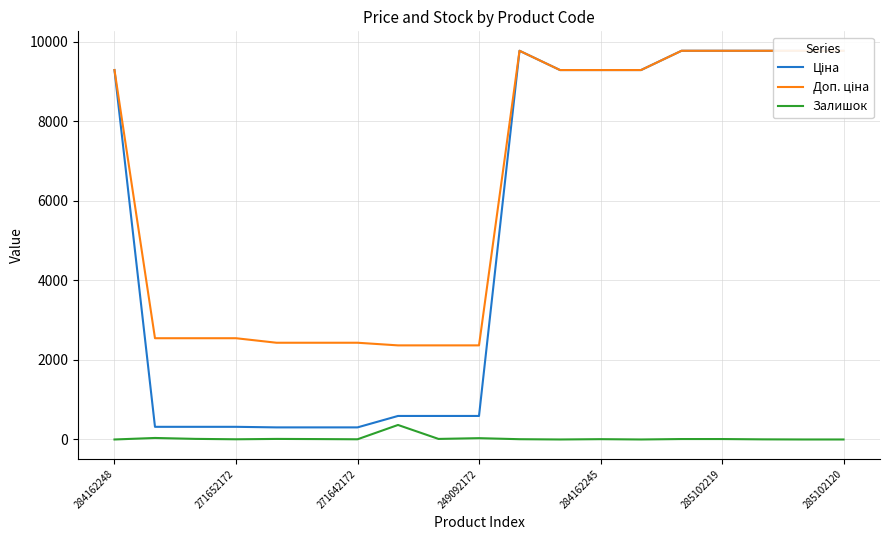

At which category is the sum across all series the highest?

14